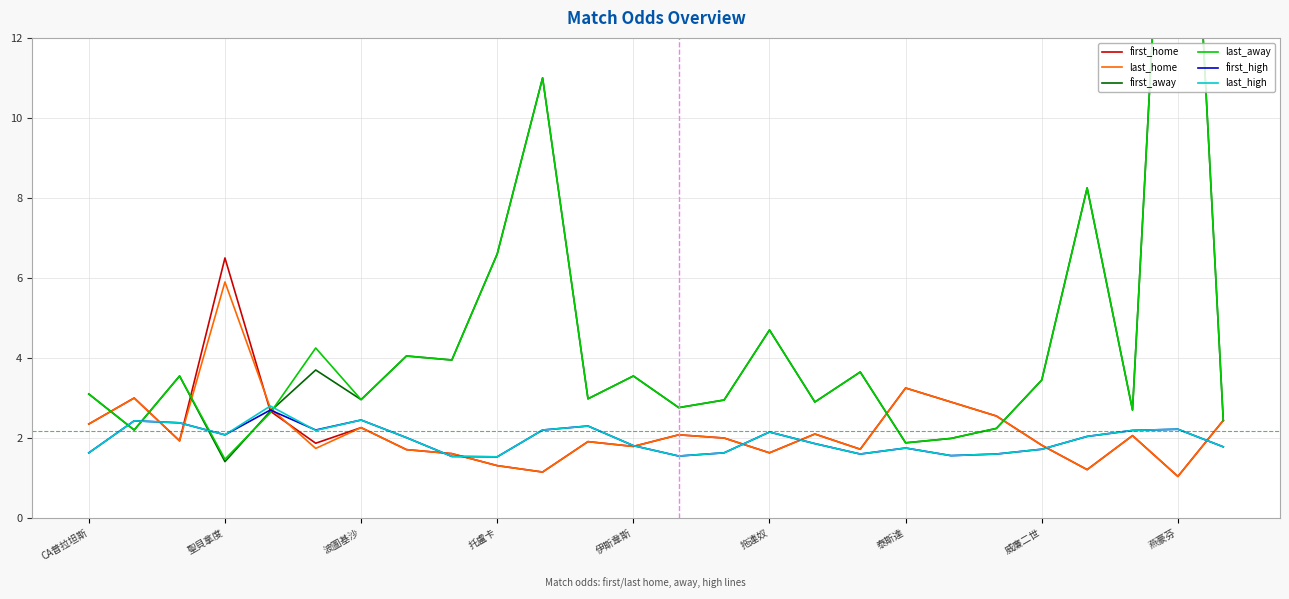

True or false: last_high has a value of 0.6 at 威廉二世.

False